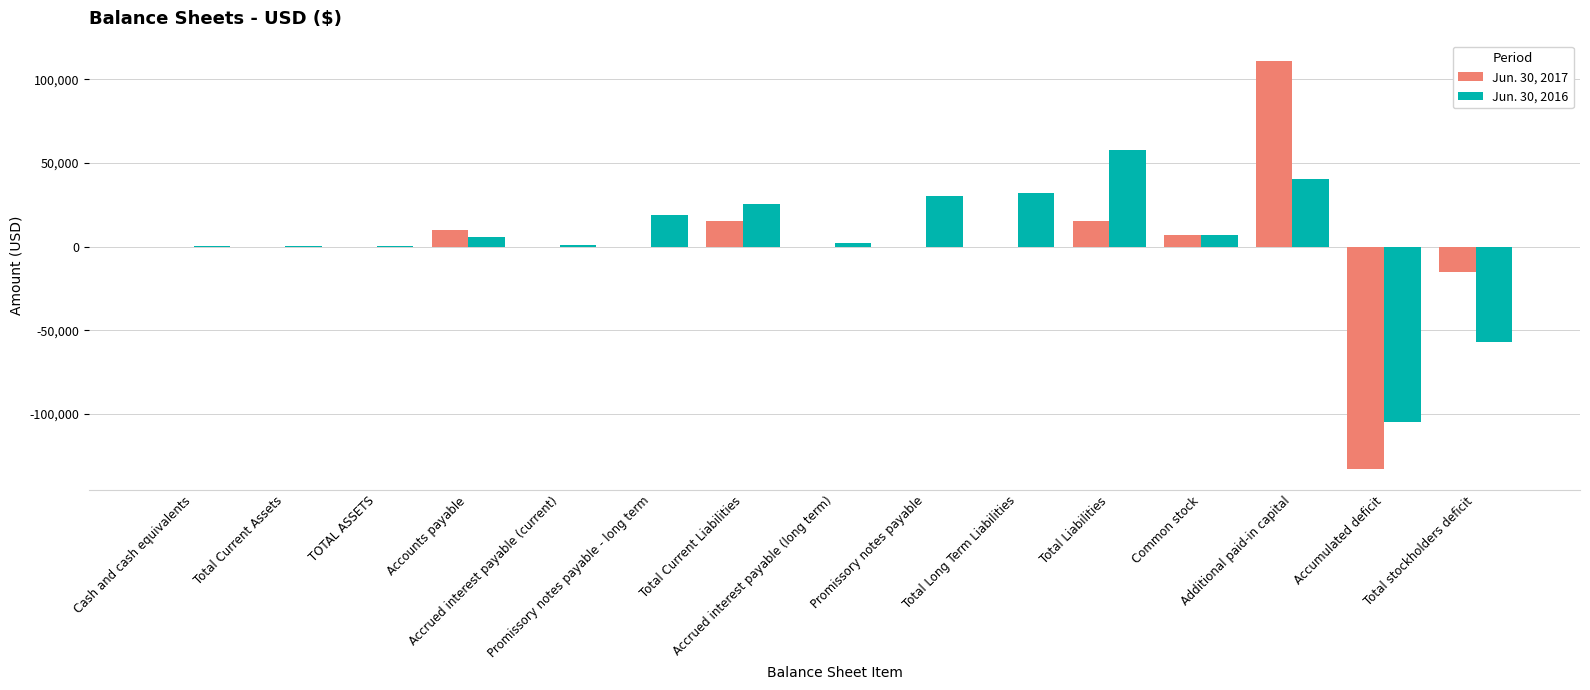

The Jun. 30, 2017 series shows -122049 at TOTAL ASSETS. True or false?

False